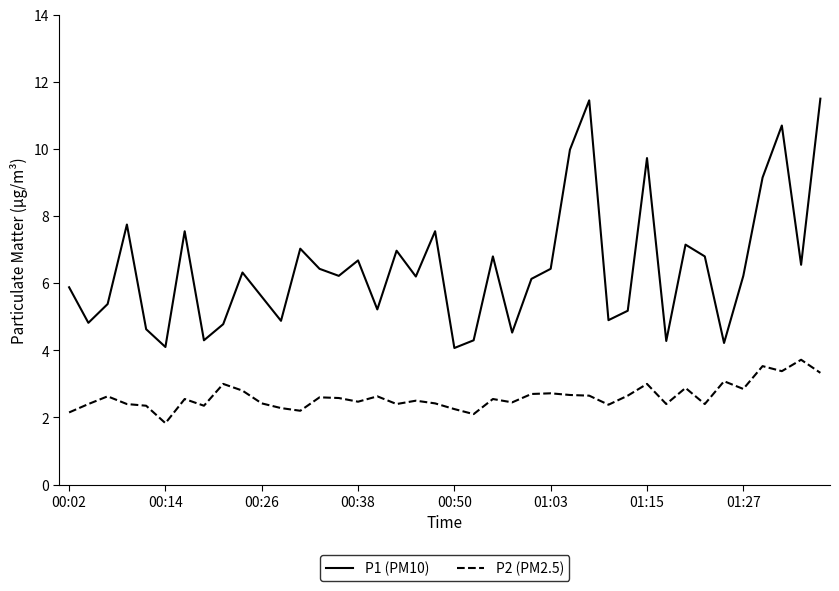

What is the sum of all P2 (PM2.5) values?

104.7